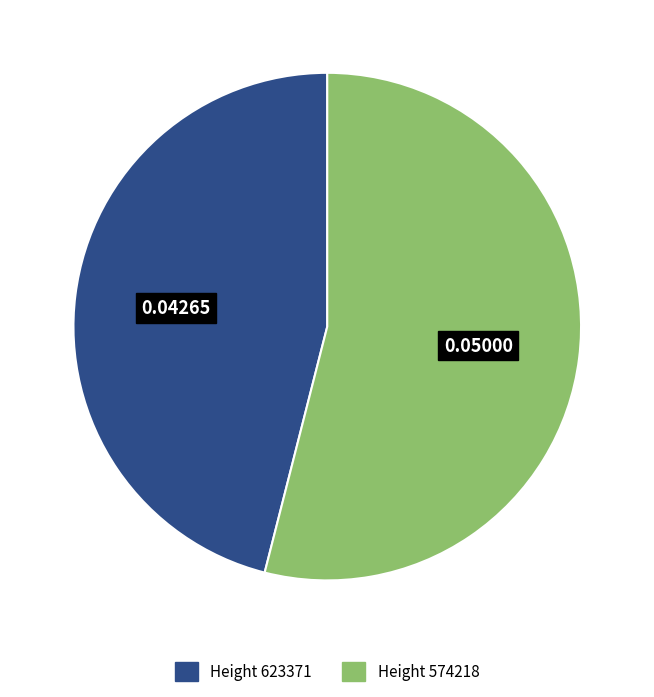

Is there a majority slice in this chart?

Yes